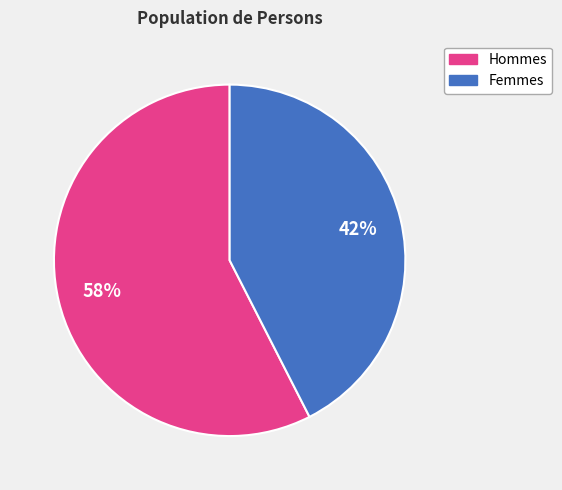

How many segments does this pie chart have?

2